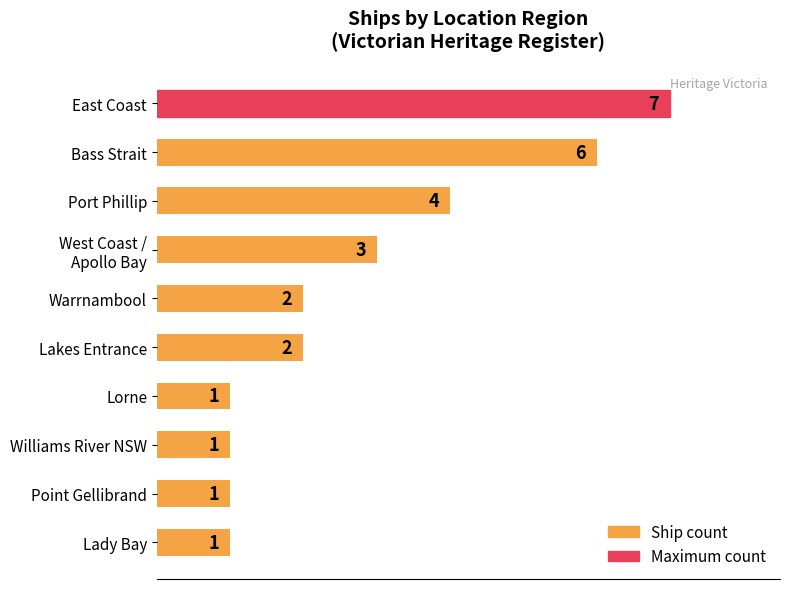

What is the label of the 9th bar from the bottom?

Bass Strait